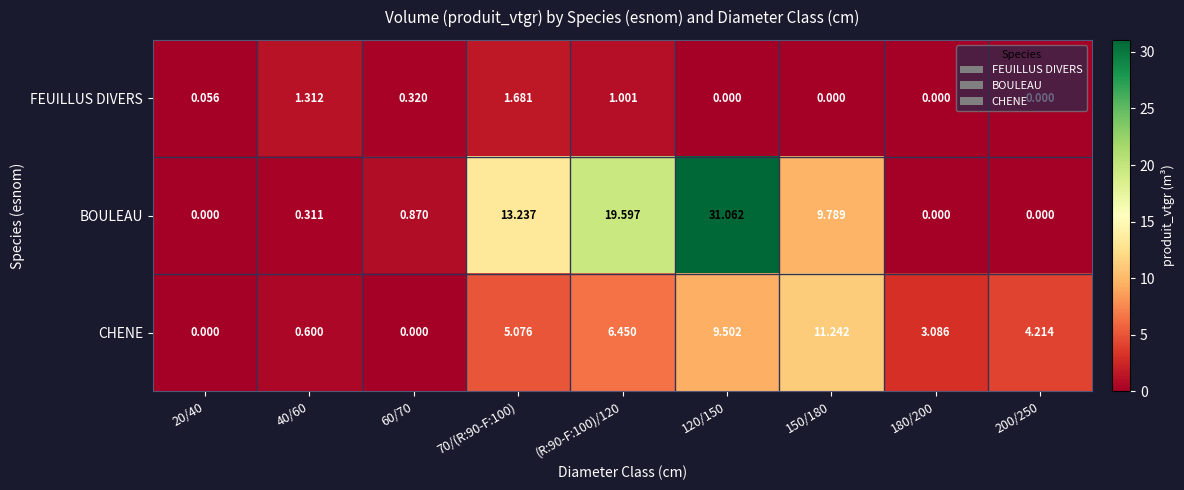

Is the value of FEUILLUS DIVERS at 120/150 greater than the value of CHENE at 40/60?

No